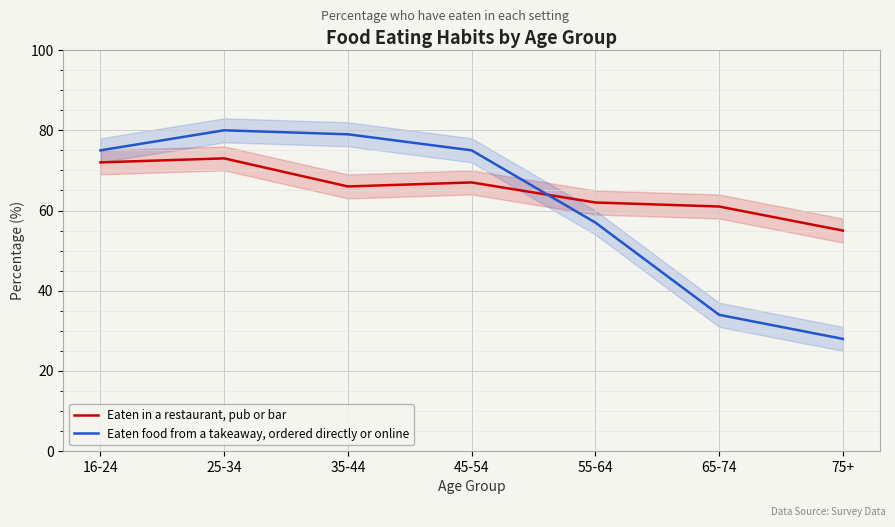

What is the sum of the Eaten in a restaurant, pub or bar values at 35-44 and 25-34?

139